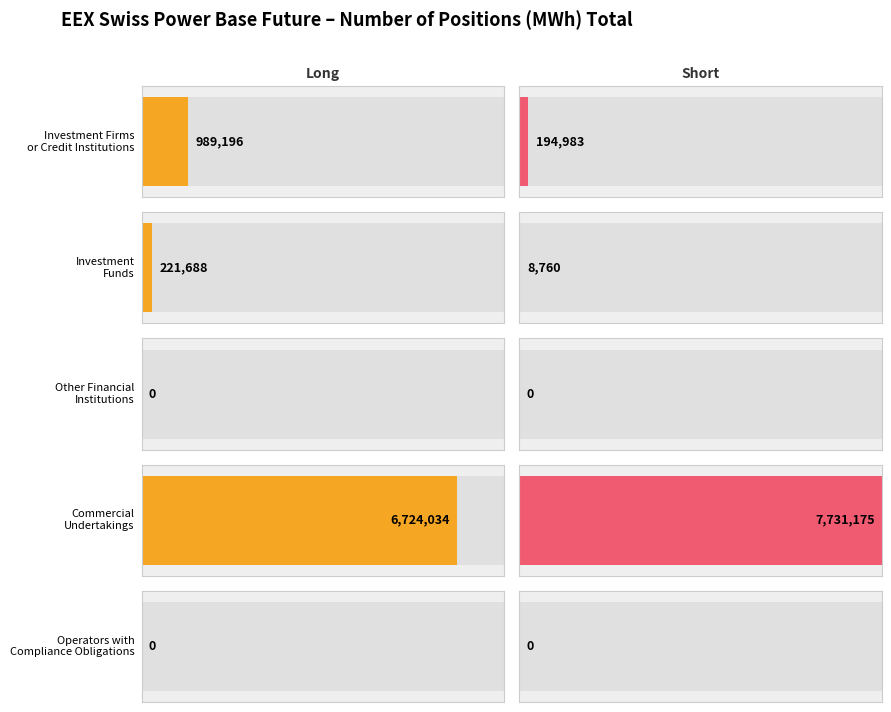

What is the total value across all series at Commercial
Undertakings?

14455209.0